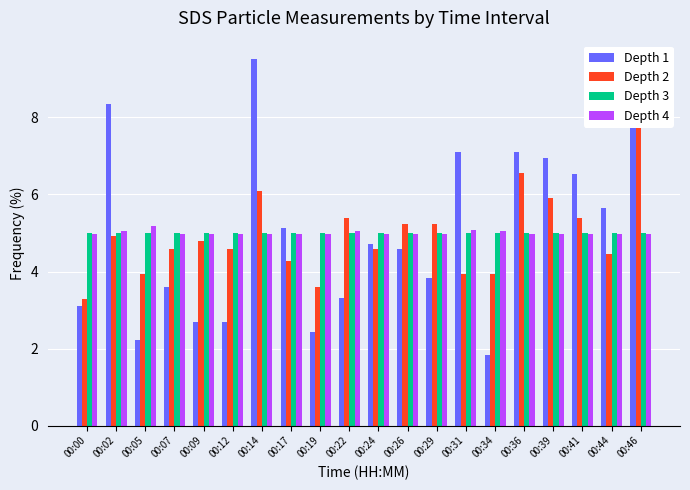

What are all the series names shown in the legend?

Depth 1, Depth 2, Depth 3, Depth 4